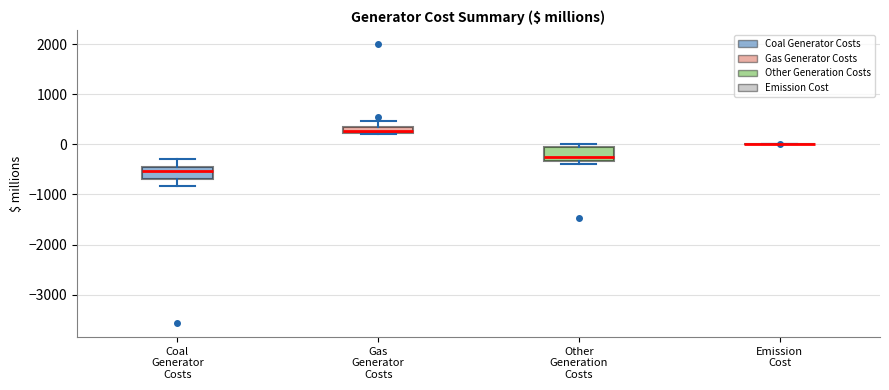

Where is the upper edge of the box for Coal Generator Costs on the y-axis? The values are not printed on the chart, so give them approximately, as read against the axis.

-400